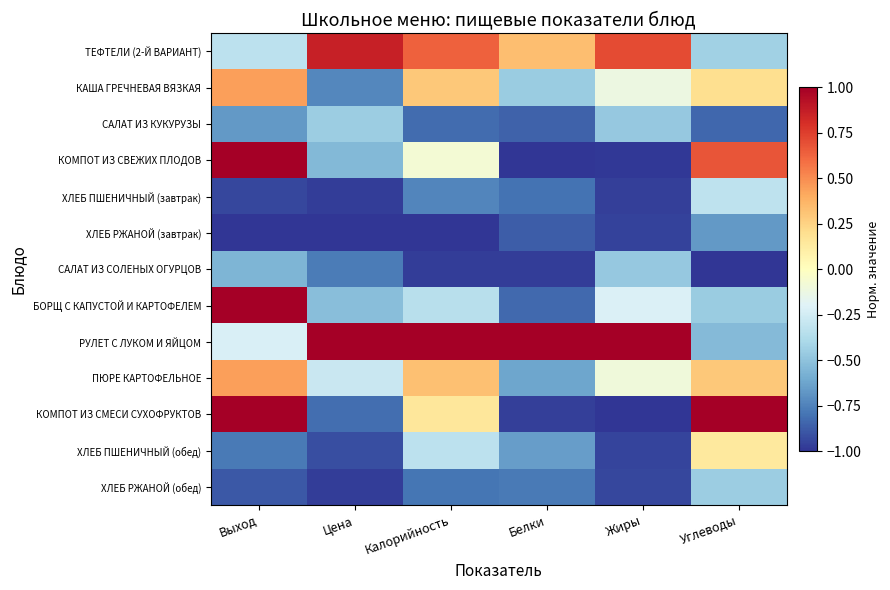

Count the number of data series in this chart.

13